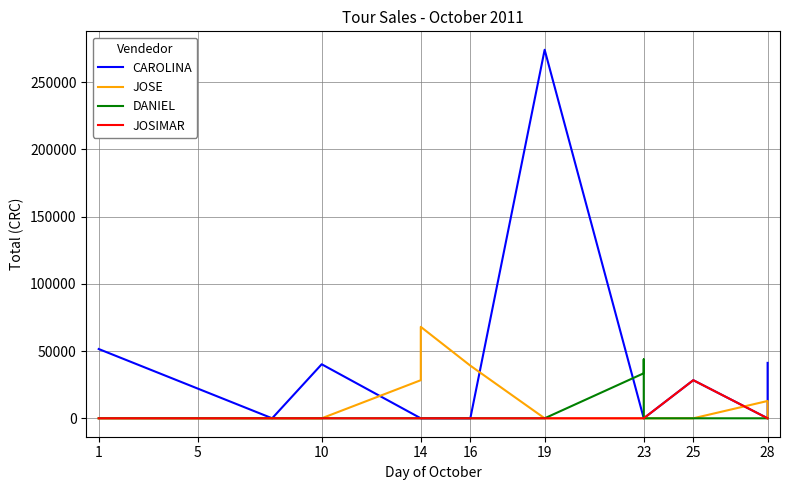

Between 23 and 28, which series saw the biggest shift?

CAROLINA